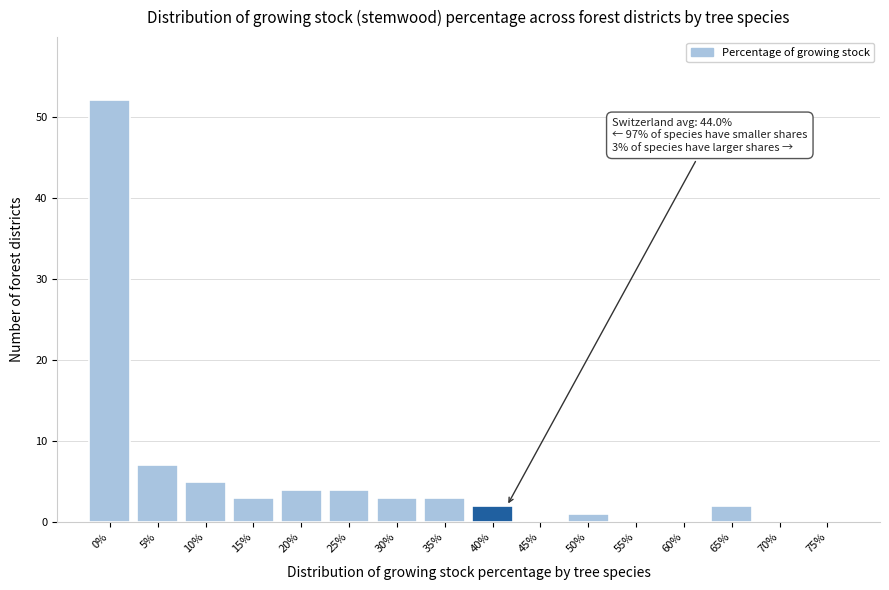

Approximately how many times larger is the value at 5% compared to 65%?

3.5